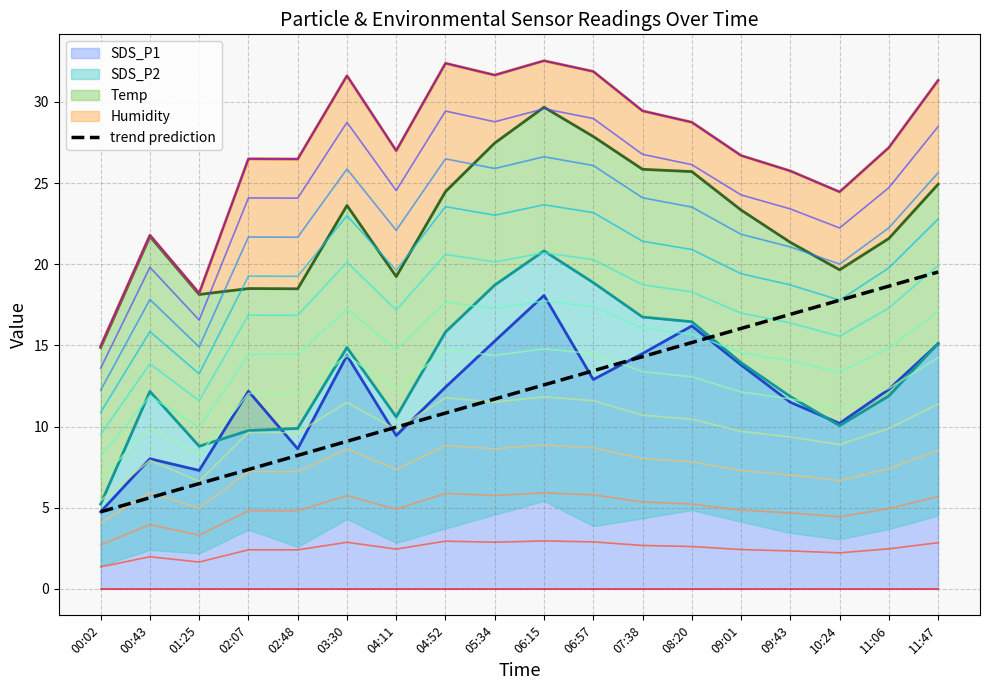

What is the change in value from 00:02 to 09:01?

+11.3